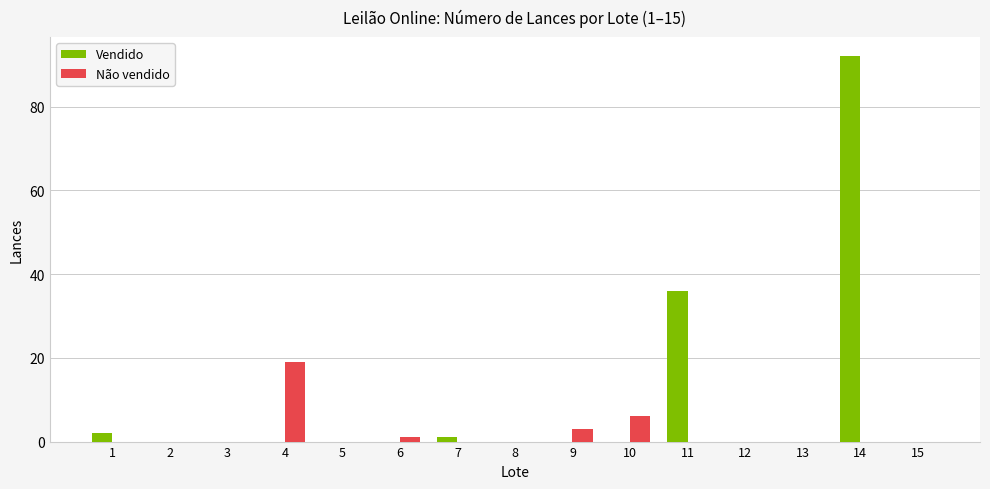

What is the approximate value of Não vendido at 4?

19